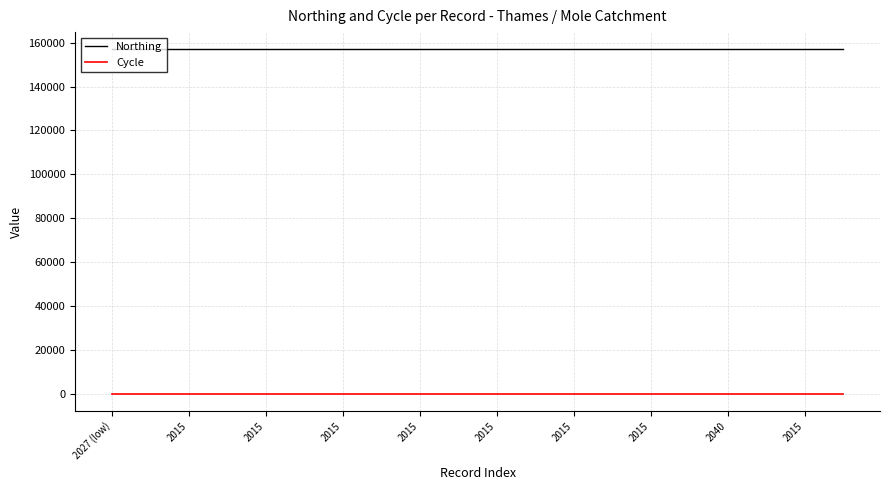

True or false: Northing and Cycle intersect in this chart.

False